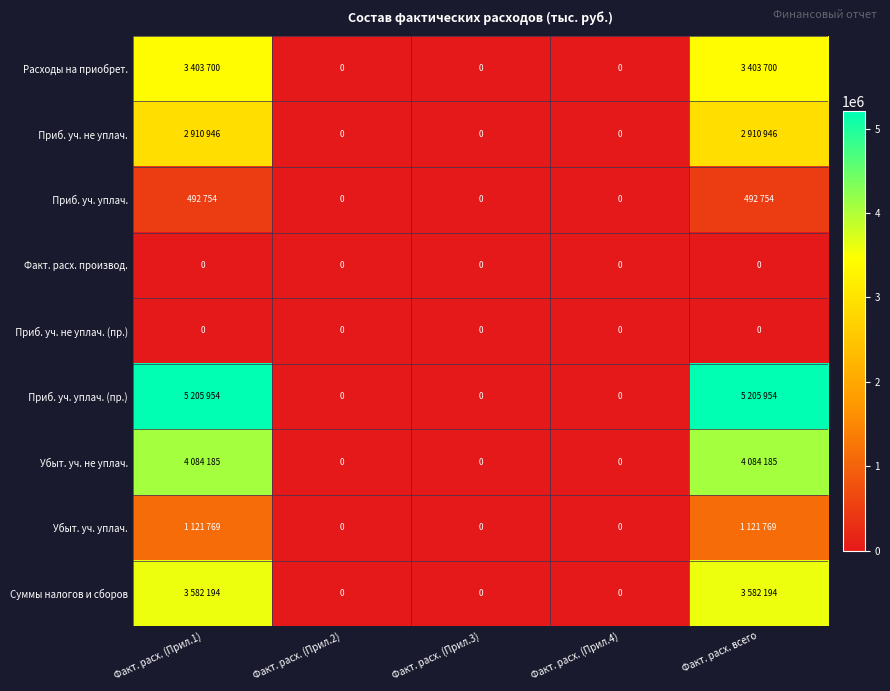

Is it true that Факт. расх. производ. equals 0 at Факт. расх. (Прил.1)?

True